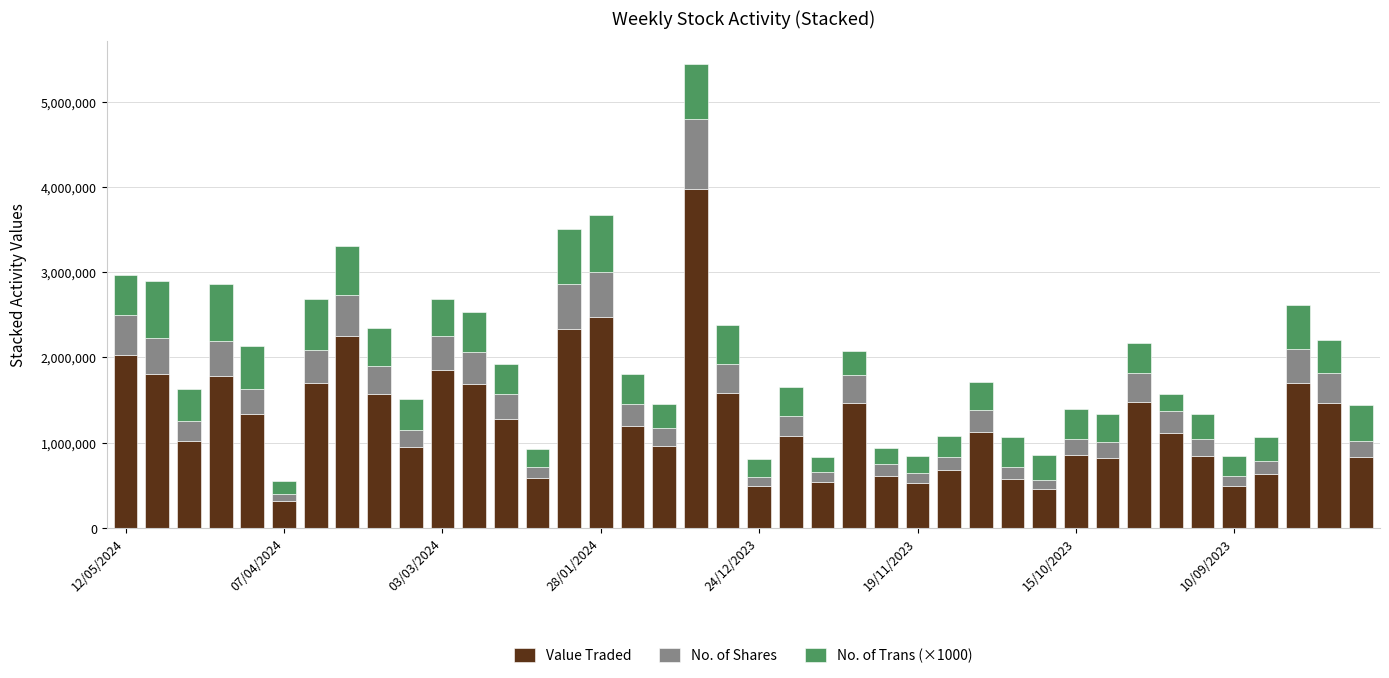

What is the minimum value for Value Traded?

321998